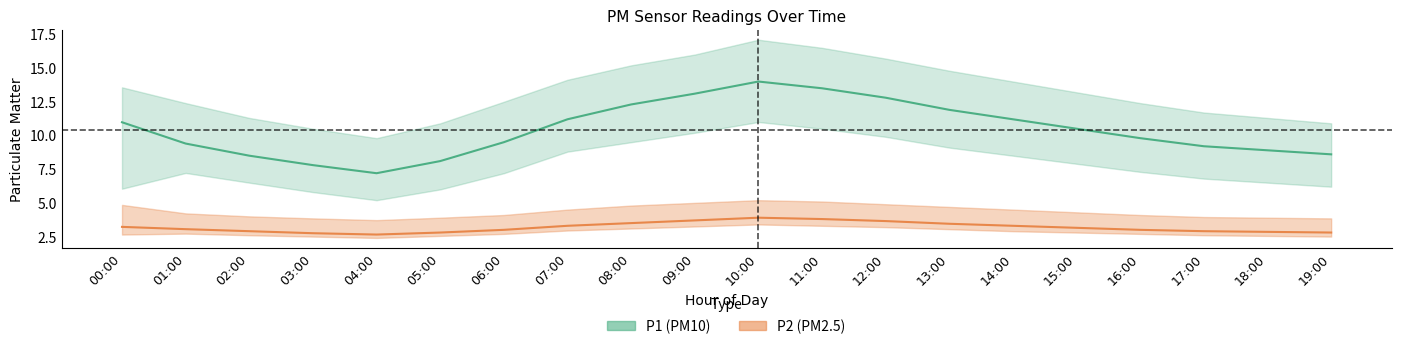

Which category has the highest value in the P1 series?

10:00